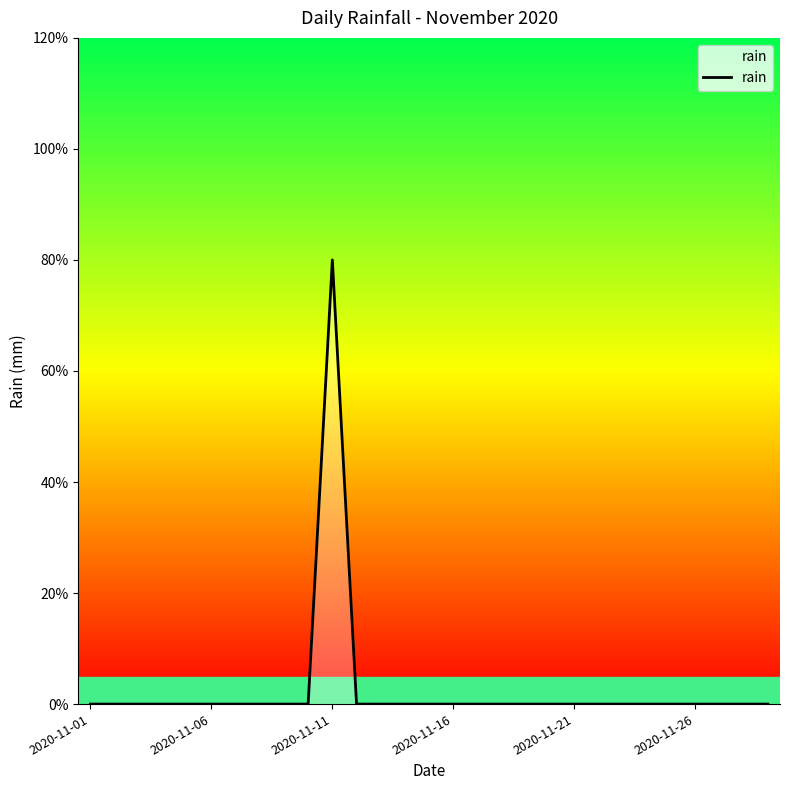

Does the chart display data point markers on the line(s)?

No